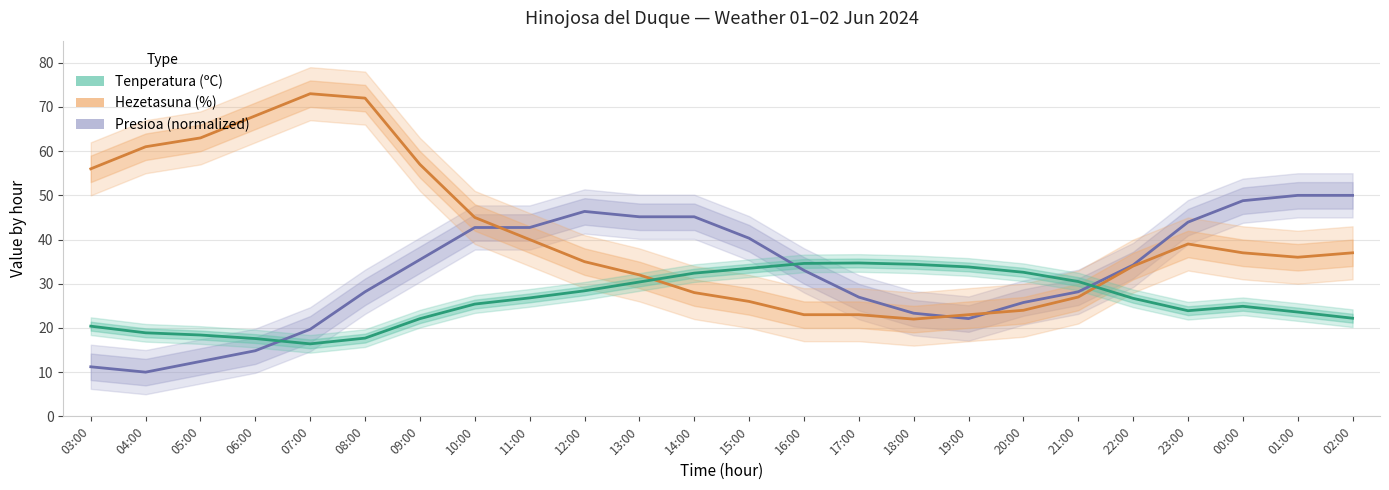

Does the chart have visible grid lines?

Yes